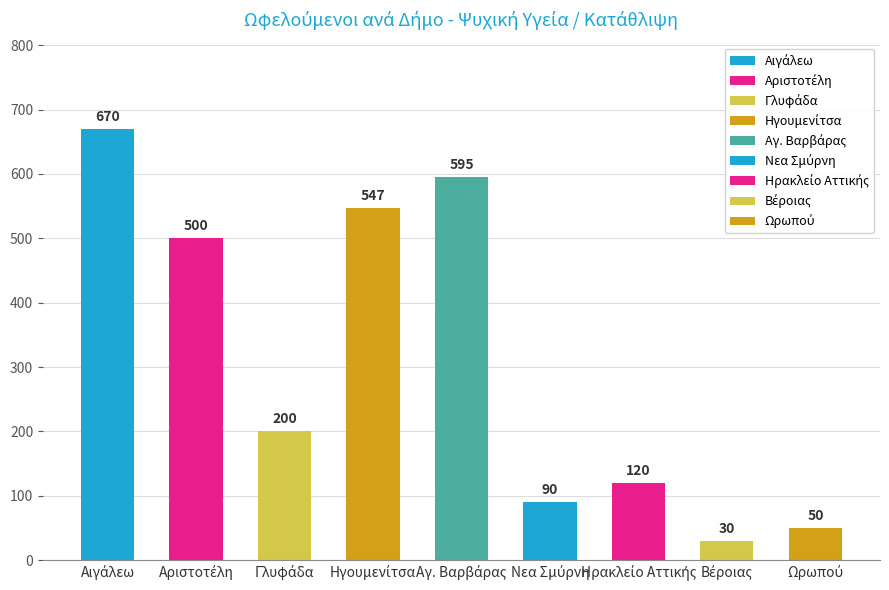

What is the value of the 8th bar from the left?

30